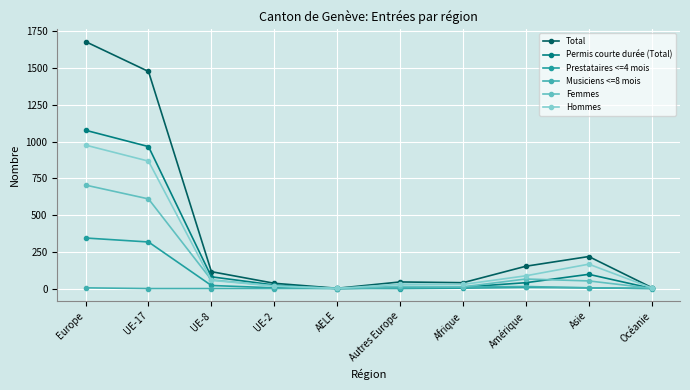

What is the minimum value for Total?

2